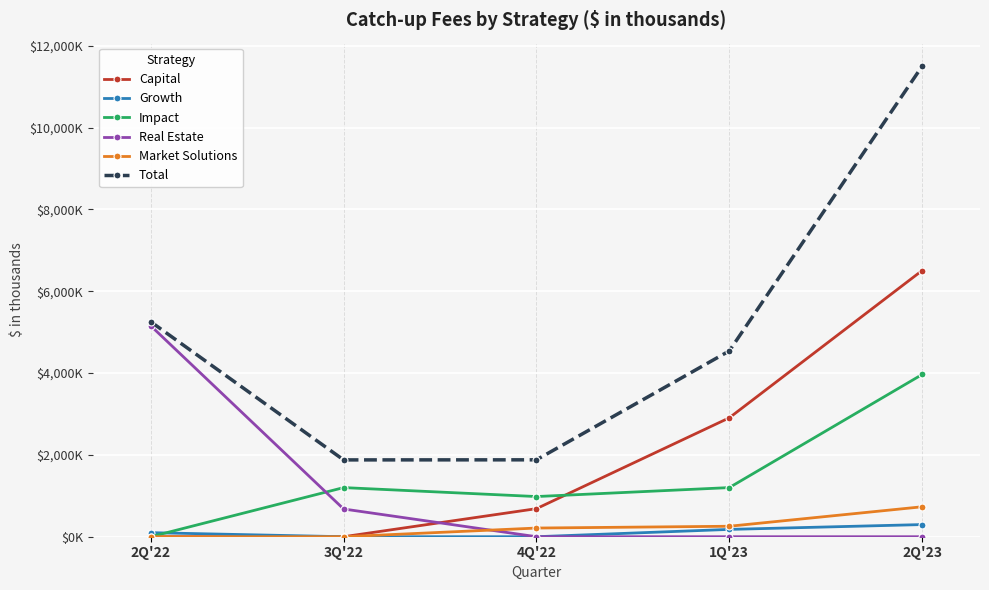

At which label does Growth reach its minimum?

3Q'22